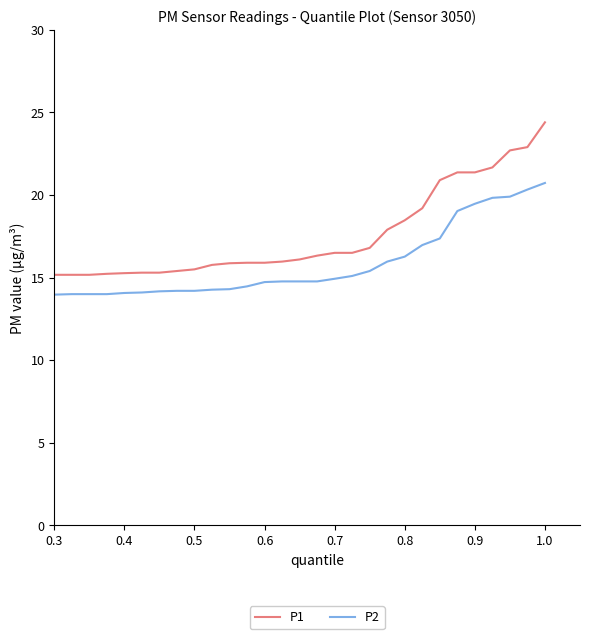

What is the difference between the maximum and minimum values in the P1 series?

10.4